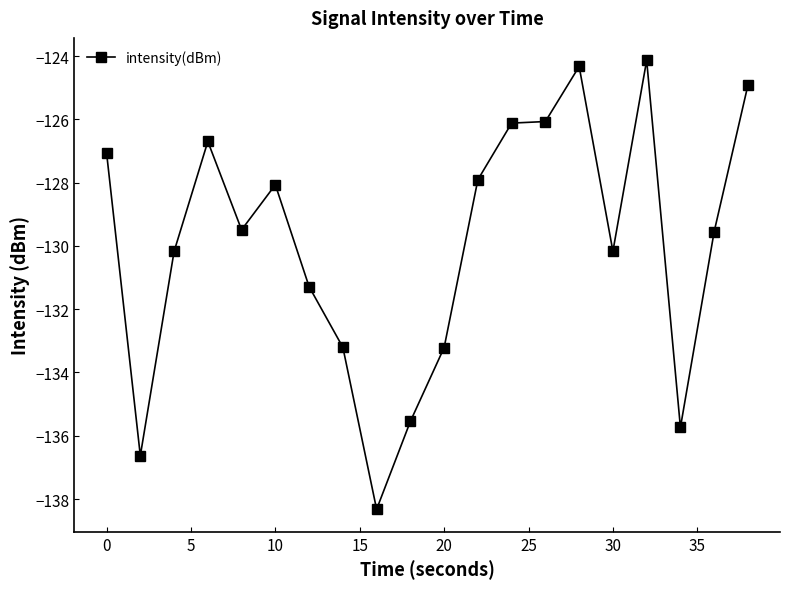

What is the value of the 8th point from the left?

-133.2